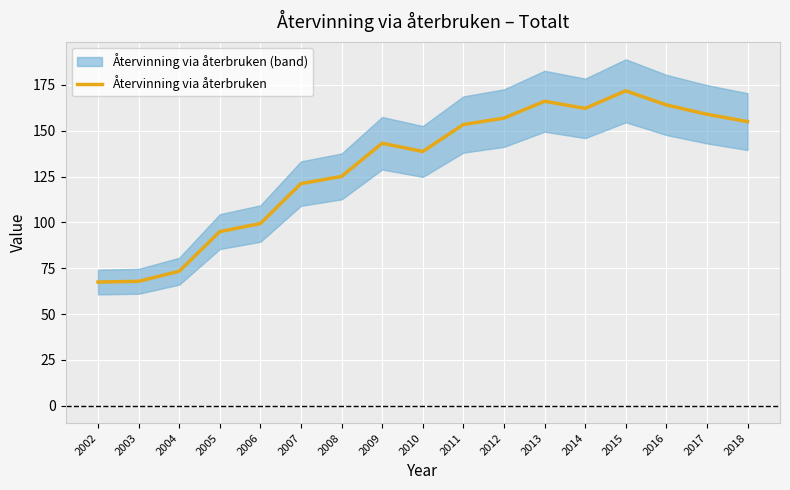

Which label corresponds to the largest value in the chart?

2015